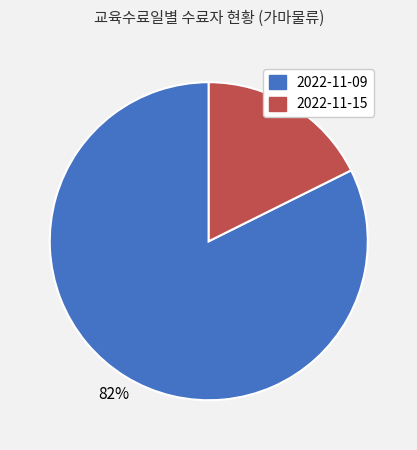

What is the largest slice in the pie chart?

2022-11-09